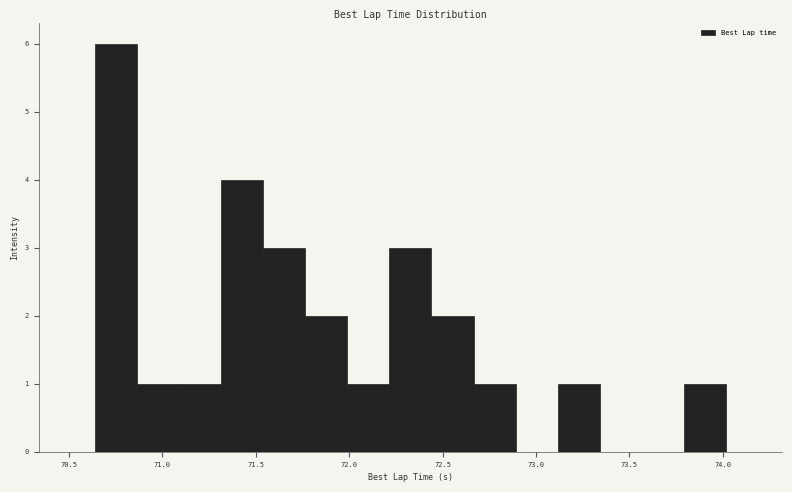

Which range on the x-axis has the tallest bar?

70.65 to 70.85